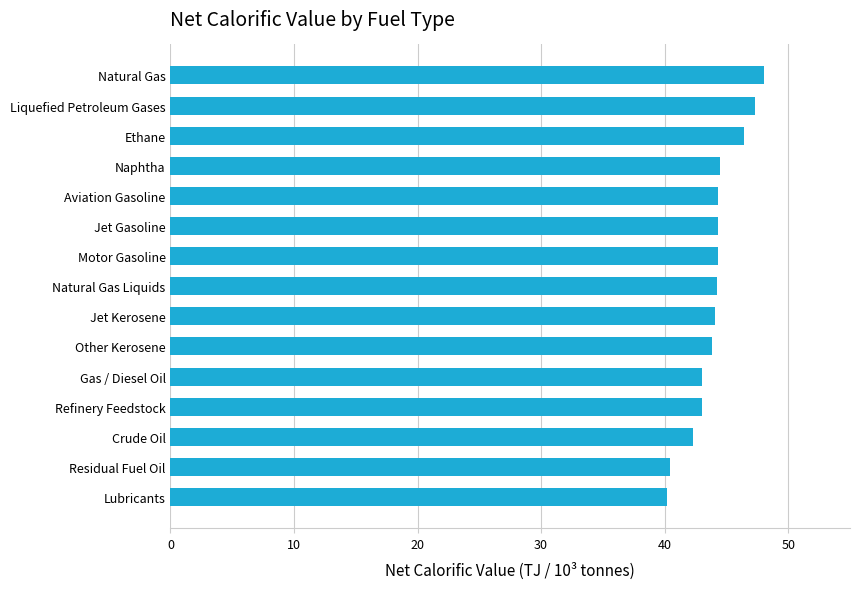

How many data points does each series have?

15